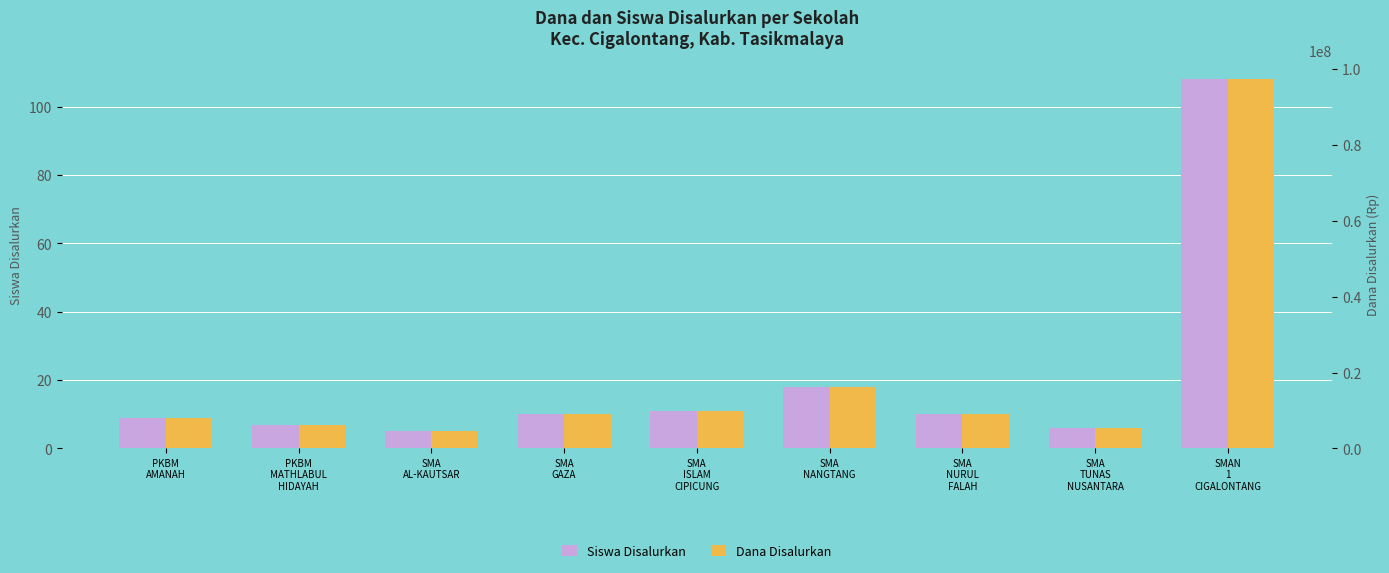

Reading left to right, extract all data points from this chart.

Siswa Disalurkan: PKBM
AMANAH=9	PKBM
MATHLABUL
HIDAYAH=7	SMA
AL-KAUTSAR=5	SMA
GAZA=10	SMA
ISLAM
CIPICUNG=11	SMA
NANGTANG=18	SMA
NURUL
FALAH=10	SMA
TUNAS
NUSANTARA=6	SMAN
1
CIGALONTANG=108
Dana Disalurkan: PKBM
AMANAH=8100000	PKBM
MATHLABUL
HIDAYAH=6300000	SMA
AL-KAUTSAR=4500000	SMA
GAZA=9000000	SMA
ISLAM
CIPICUNG=9900000	SMA
NANGTANG=16200000	SMA
NURUL
FALAH=9000000	SMA
TUNAS
NUSANTARA=5400000	SMAN
1
CIGALONTANG=97200000